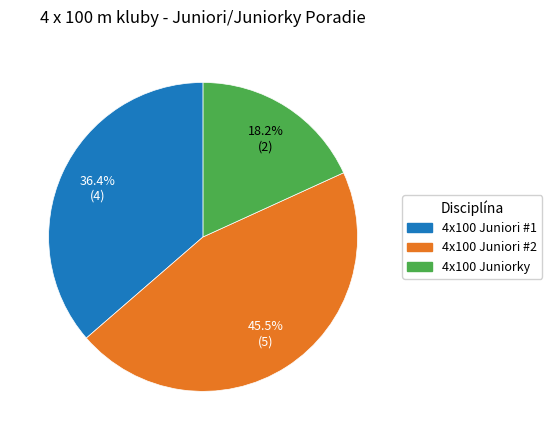

Which has a higher value, 4x100 Juniori #1 or 4x100 Juniorky?

4x100 Juniori #1